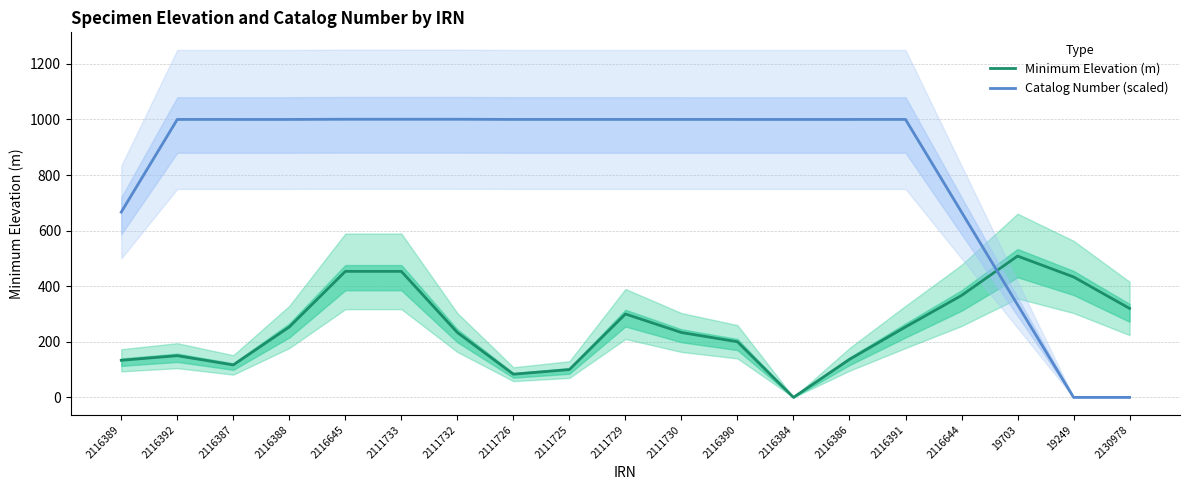

Reading right to left, extract all data points from this chart.

Minimum Elevation (m): 320.0	433.3	508.3	366.7	253.3	136.7	0.0	200.0	233.3	300.0	100.0	83.3	233.3	453.3	453.3	253.3	116.7	150.0	133.3
Catalog Number (scaled): 0.0	0.0	333.3	666.6	999.9	999.9	999.9	999.9	999.9	1000.0	1000.0	1000.0	1000.6	1000.6	1000.6	999.9	999.9	999.9	666.6